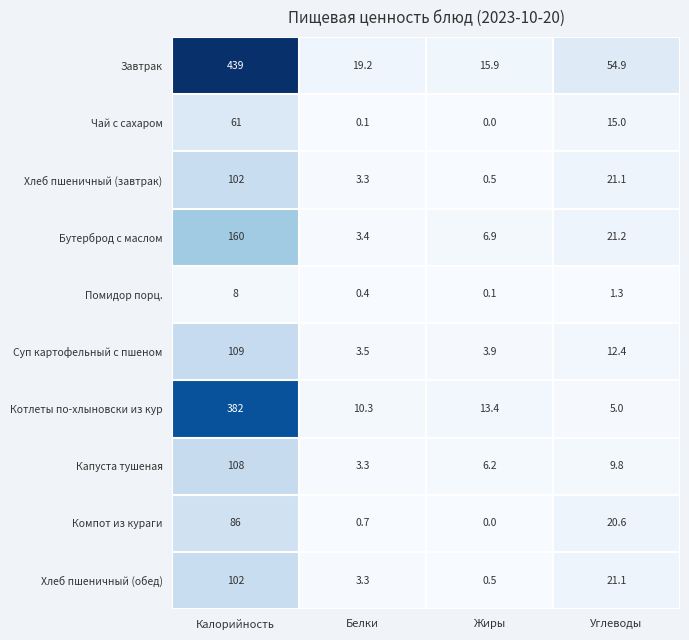

True or false: Завтрак has a value of 19.2 at Белки.

True